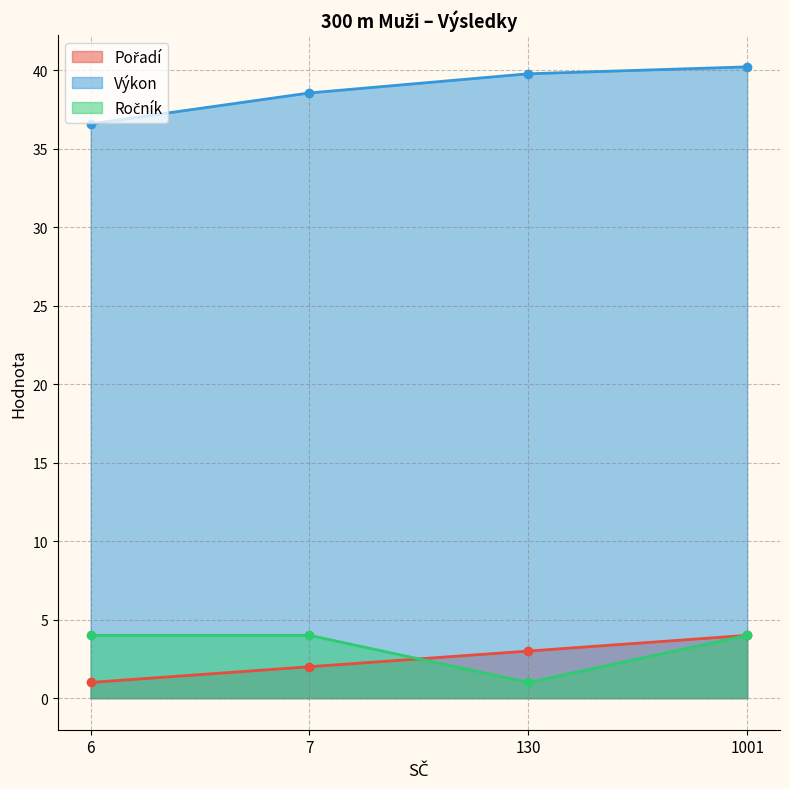

Which series changed the most between 6 and 1001?

Výkon